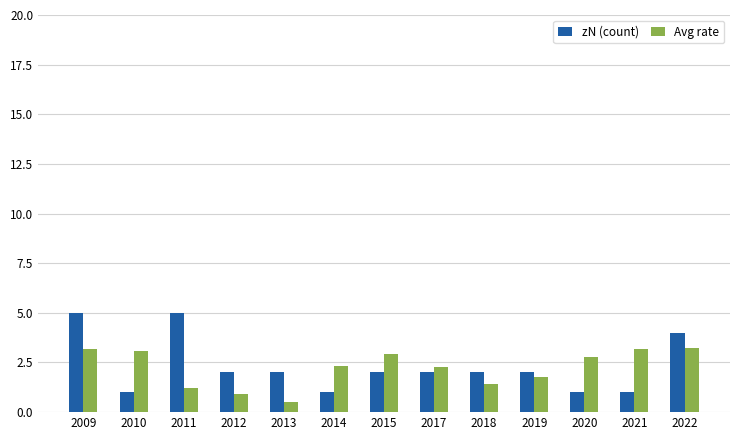

How many data points in Avg rate are above 2?

8